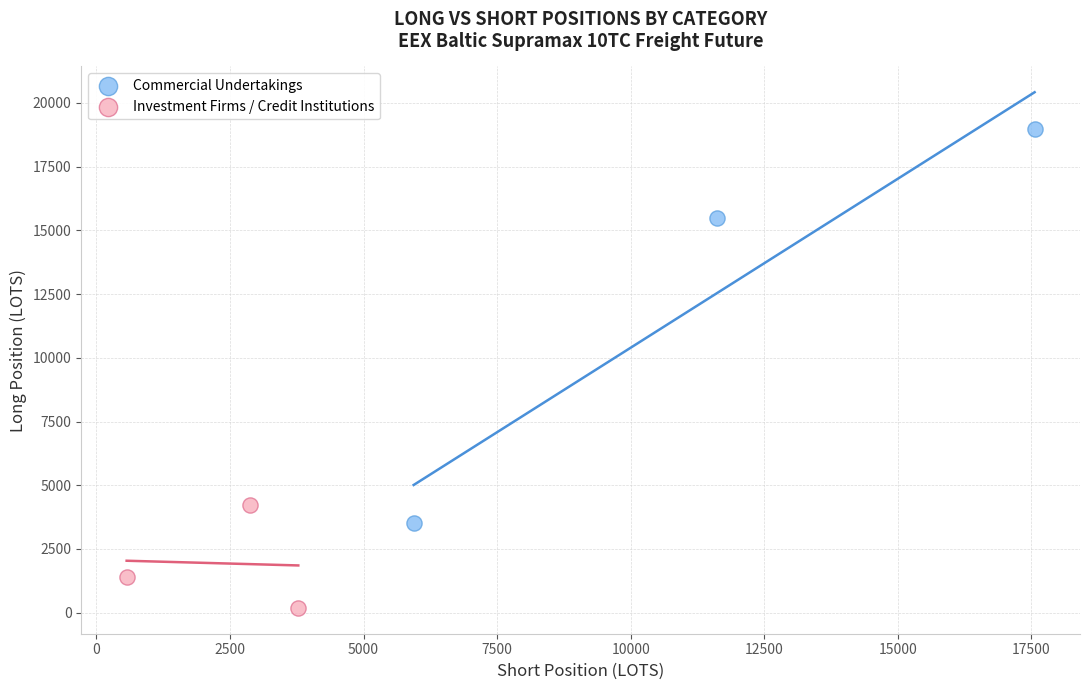

Which series has the largest Y range (max minus min)?

Commercial Undertakings